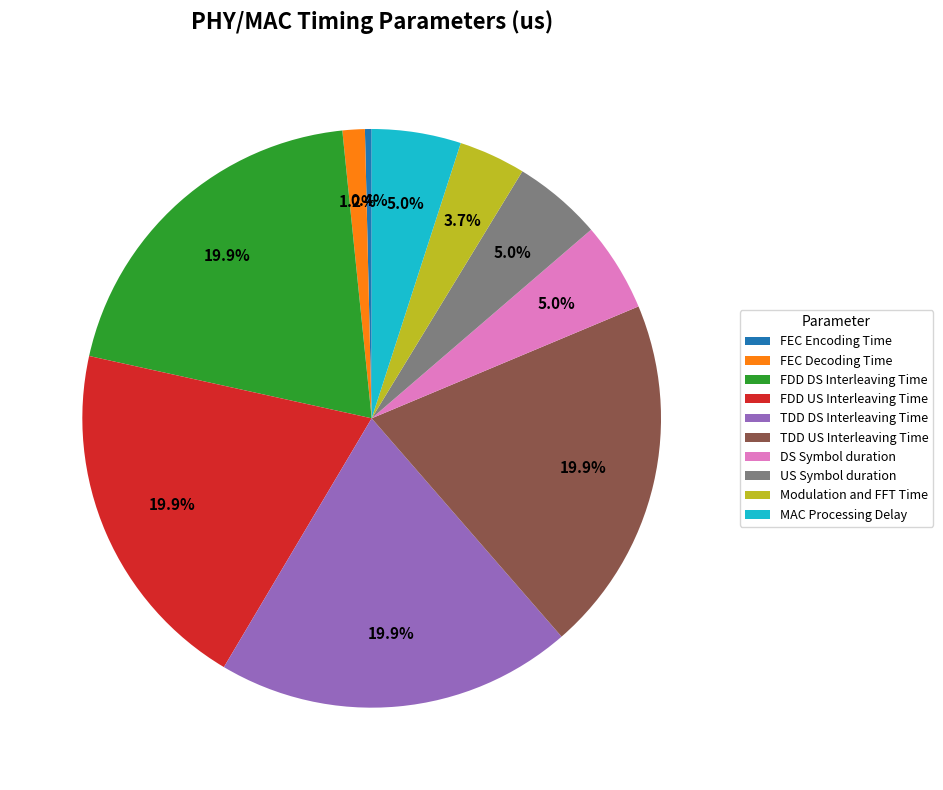

Do FDD US Interleaving Time and TDD DS Interleaving Time together represent more than half of the pie?

No